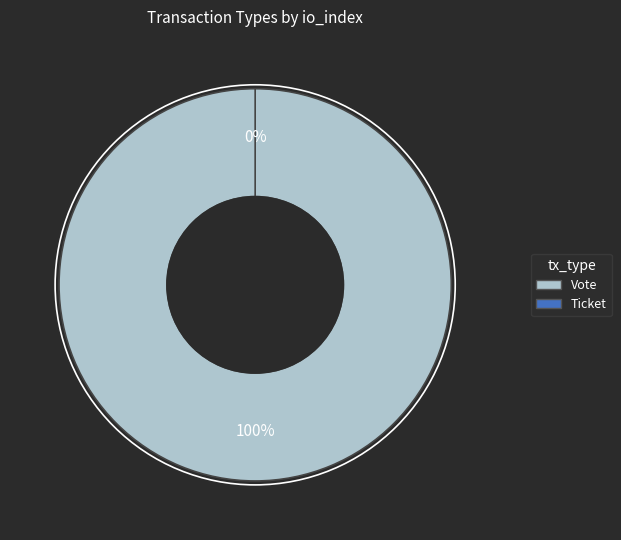

The Ticket slice represents 0% of the pie. True or false?

True